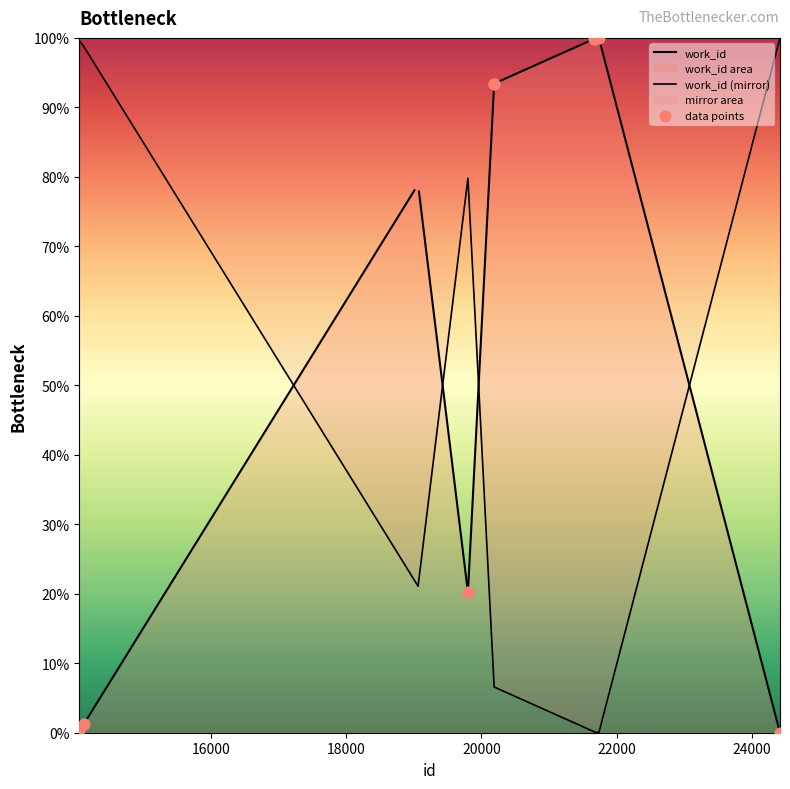

Which series contains the highest Y value?

work_id